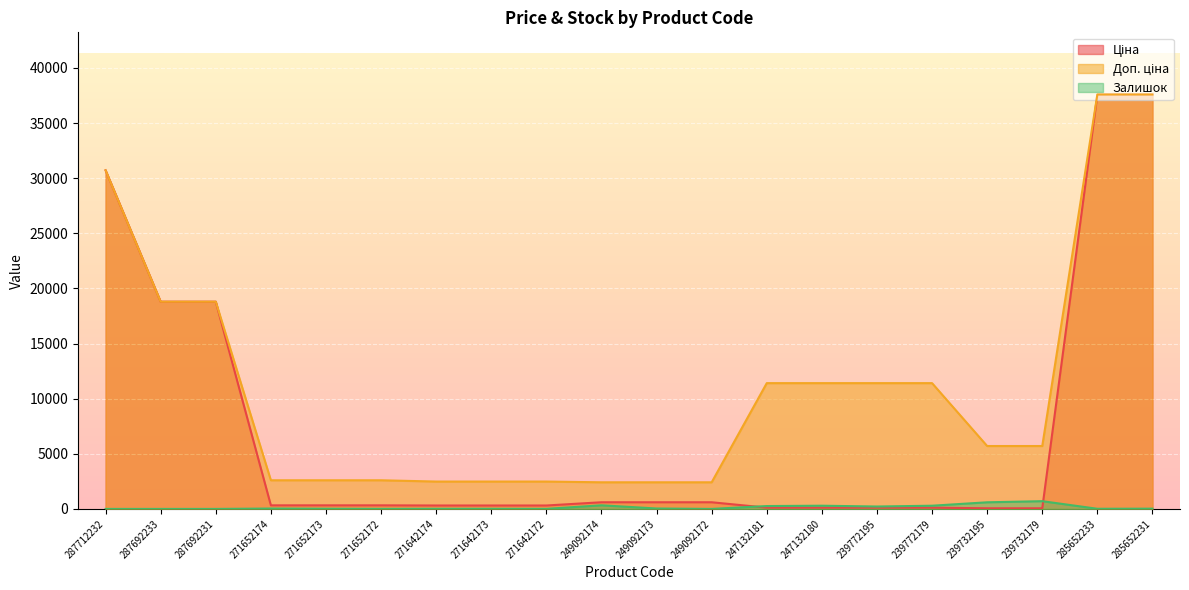

What is the sum of the Ціна values at 271652174 and 287692231?

19121.6